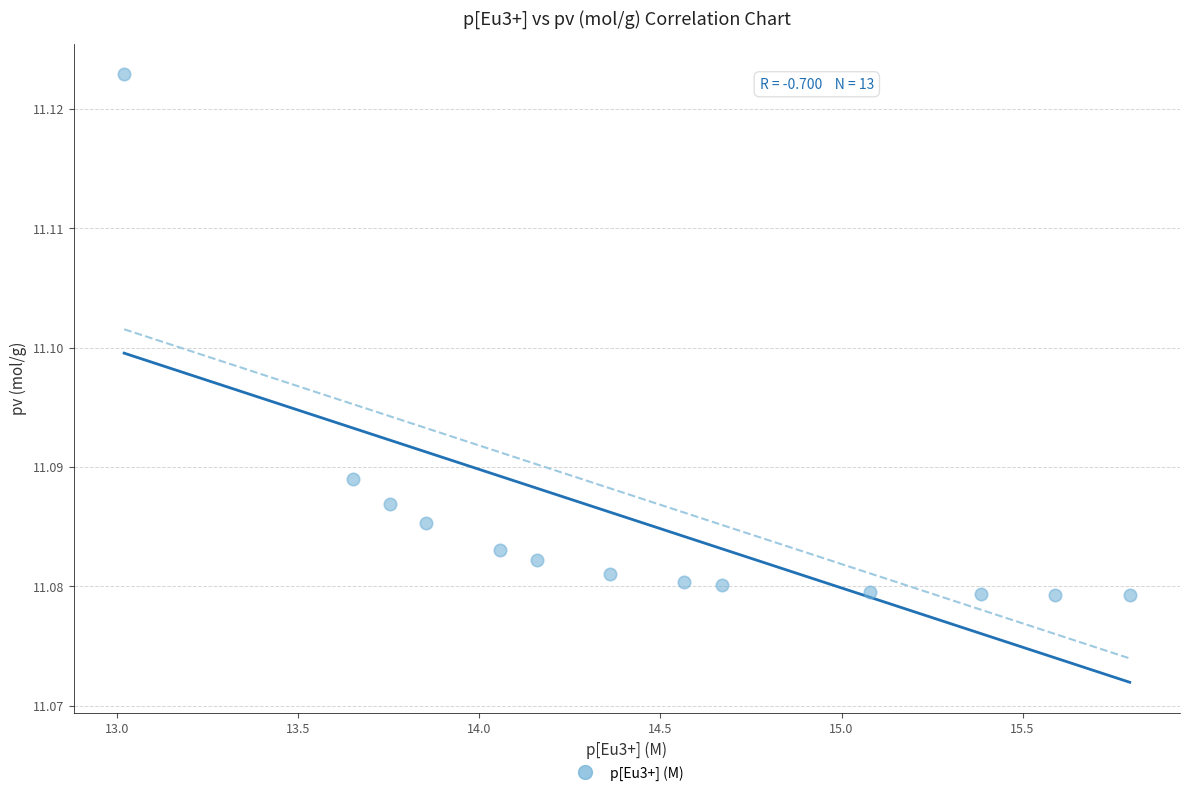

What is the range of X values (max minus min)?

2.8